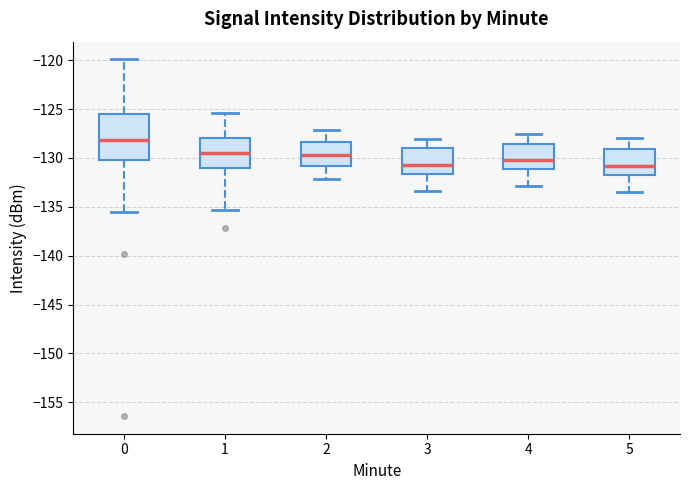

Where does the median line of the box at x = 4 sit on the y-axis? The values are not printed on the chart, so give them approximately, as read against the axis.

-130.0